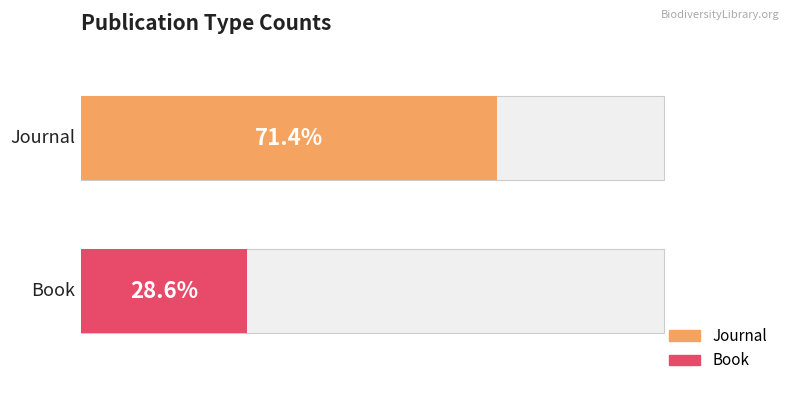

The Journal series shows 451 at 2. True or false?

False